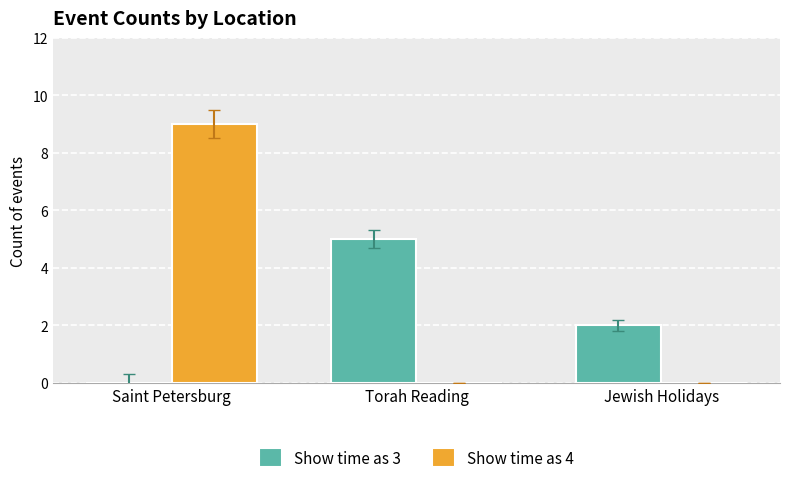

How many categories are shown in the chart?

3